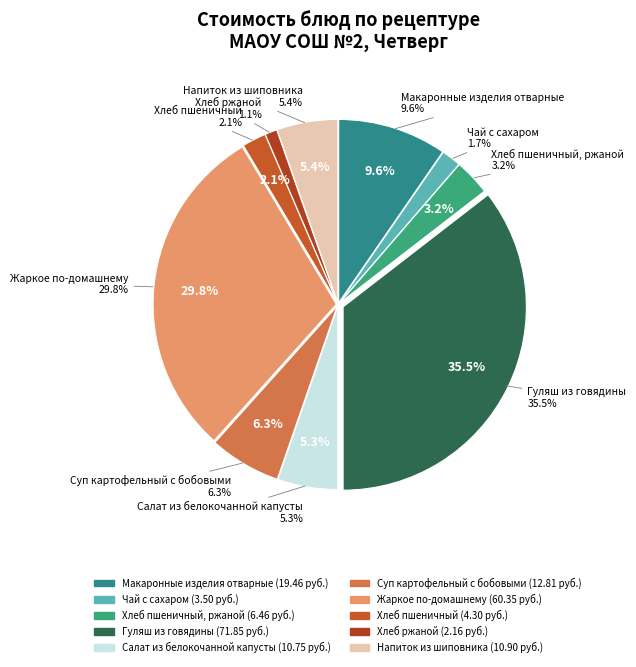

To the nearest percent, what is the combined percentage of Хлеб пшеничный and Напиток из шиповника?

8%